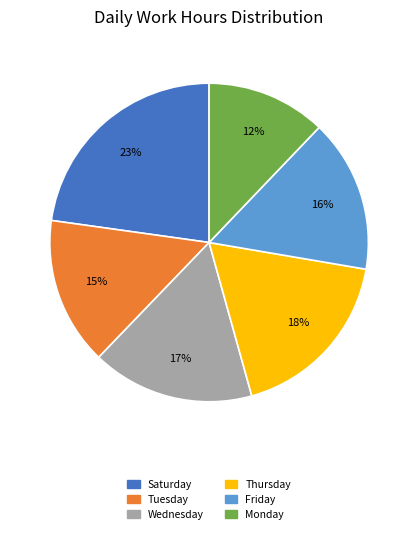

Does any single category account for the majority?

No